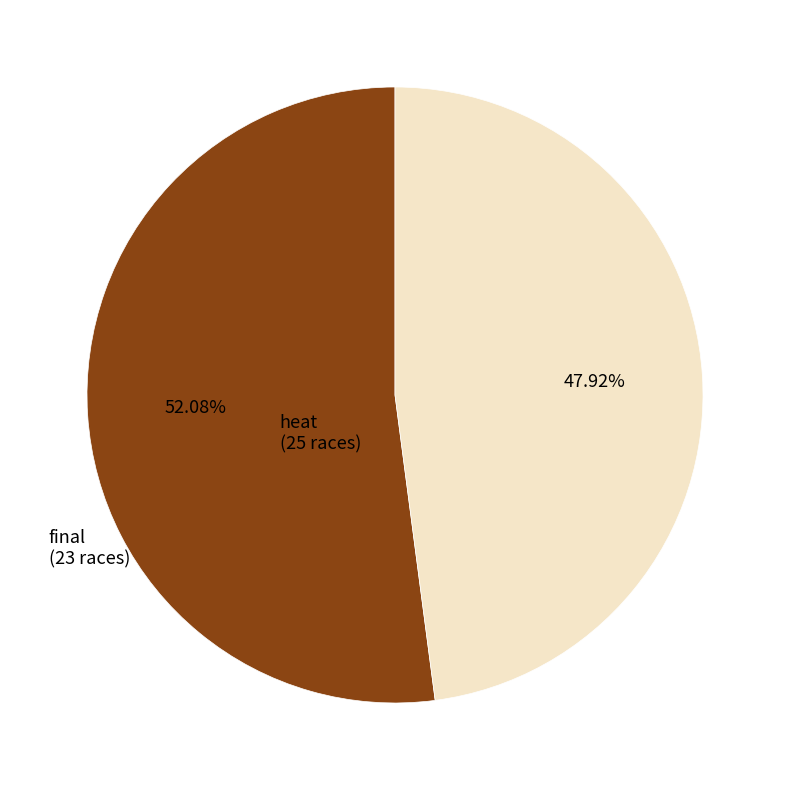

What is the smallest slice in the pie chart?

final